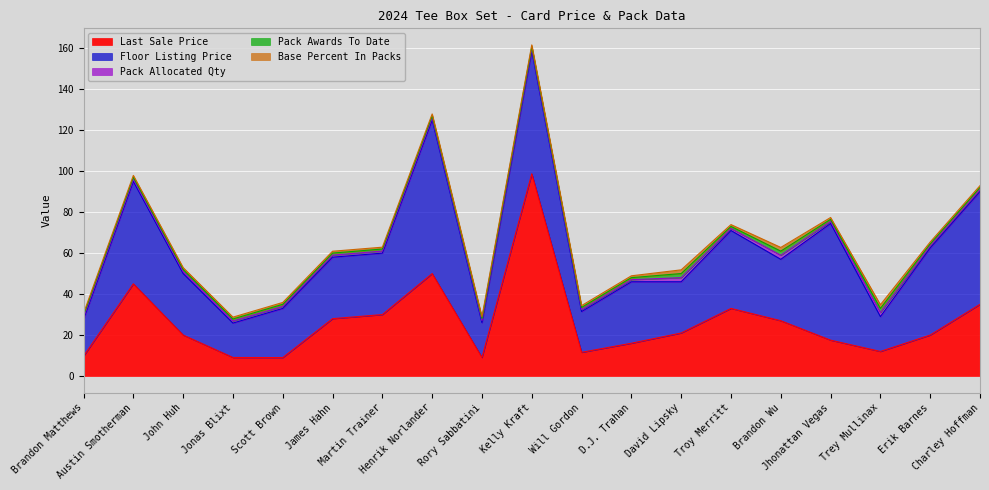

What is the approximate value of Last Sale Price at Jonas Blixt?

9.1